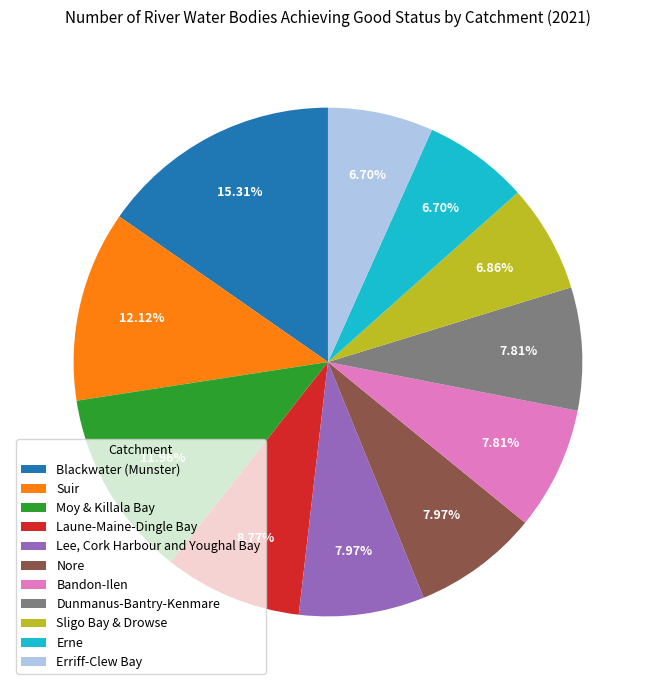

To the nearest percent, what portion does Sligo Bay & Drowse represent?

7%